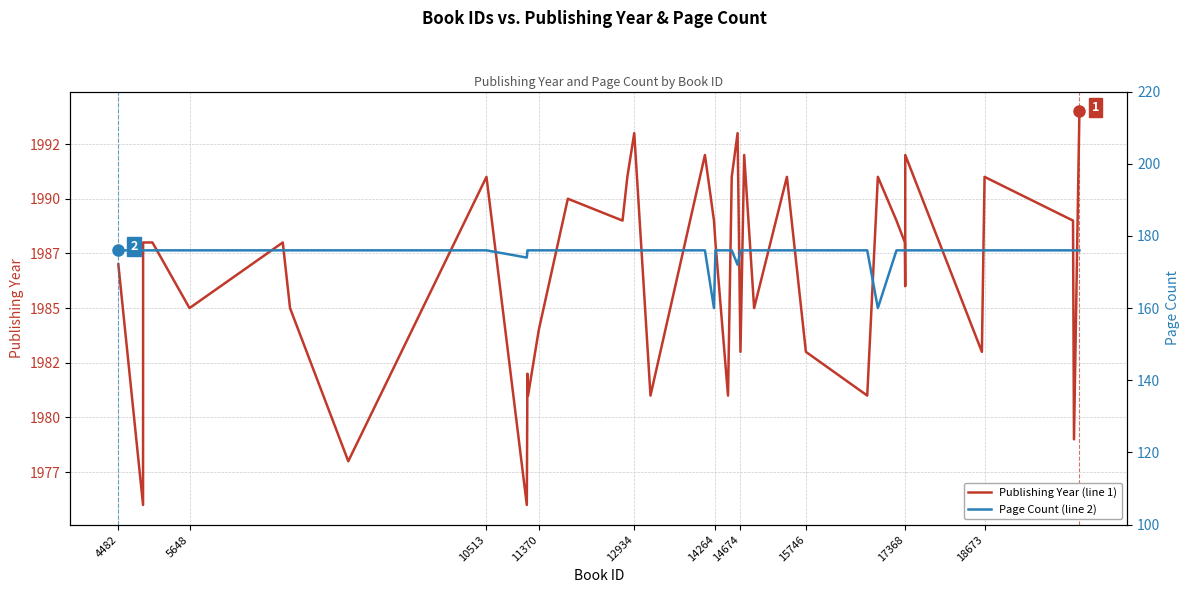

What are all the series names shown in the legend?

Publishing Year, Page Count